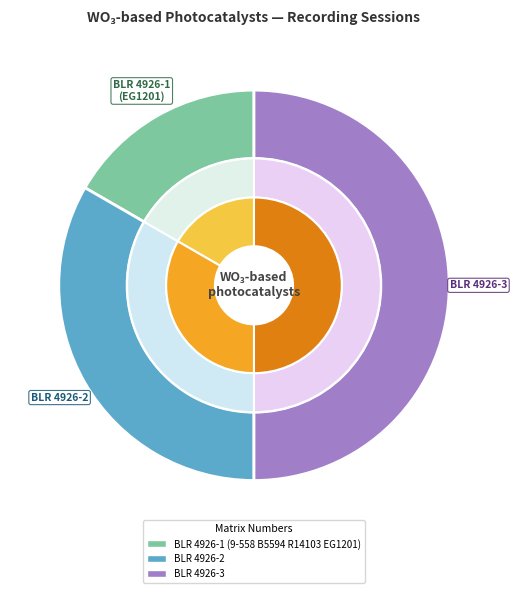

What percentage do BLR 4926-1 (9-558 B5594 R14103 EG1201) and BLR 4926-2 together represent?

50.0%